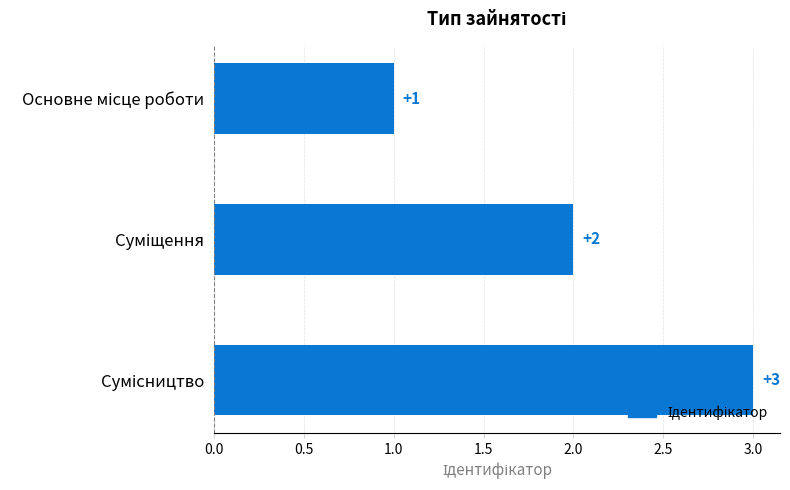

How many values are between 1 and 3?

3